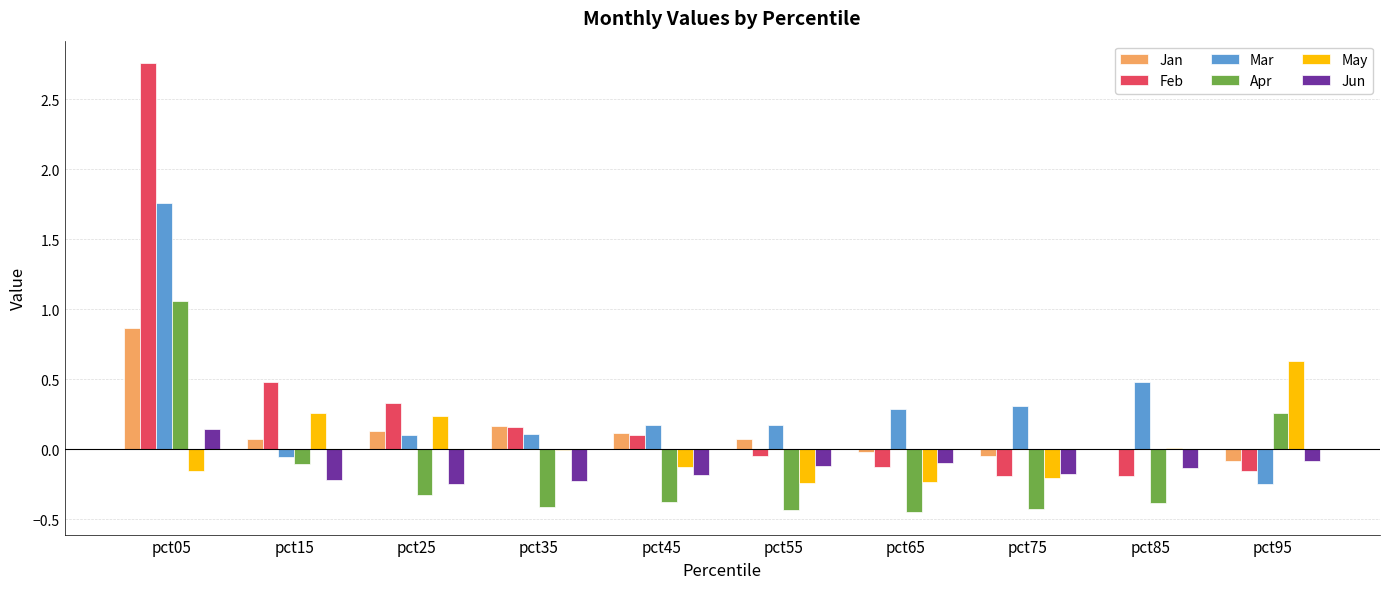

At which label does Feb reach its peak?

pct05